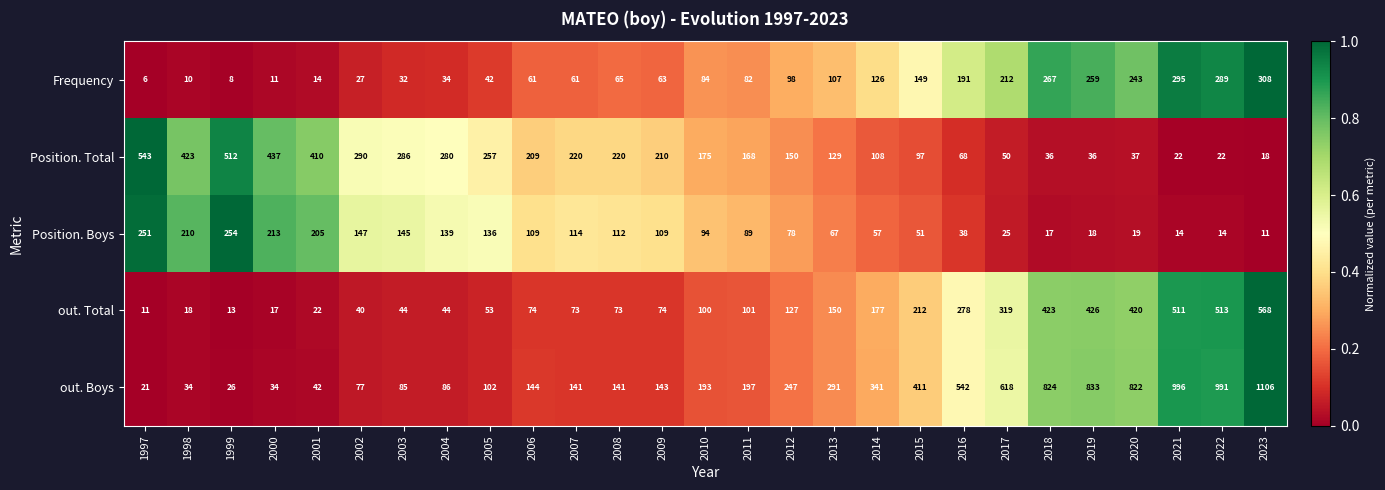

List the series in order of their peak value, highest first.

out. Boys, out. Total, Position. Total, Frequency, Position. Boys